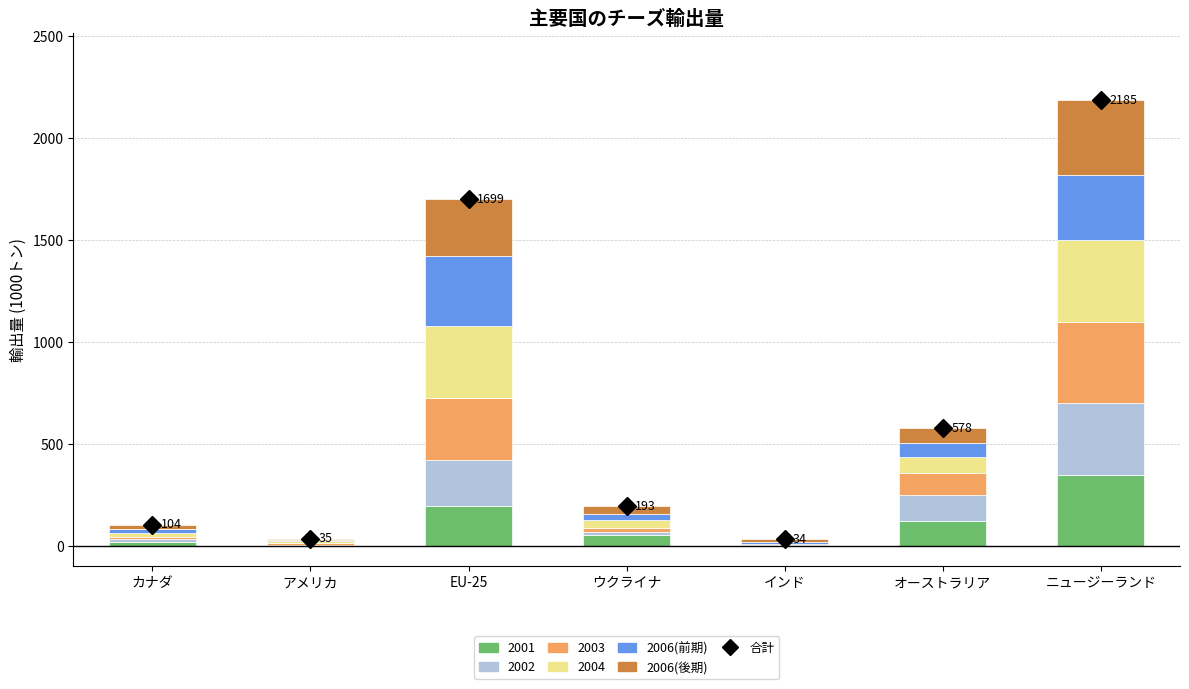

At which category is the sum across all series the highest?

ニュージーランド